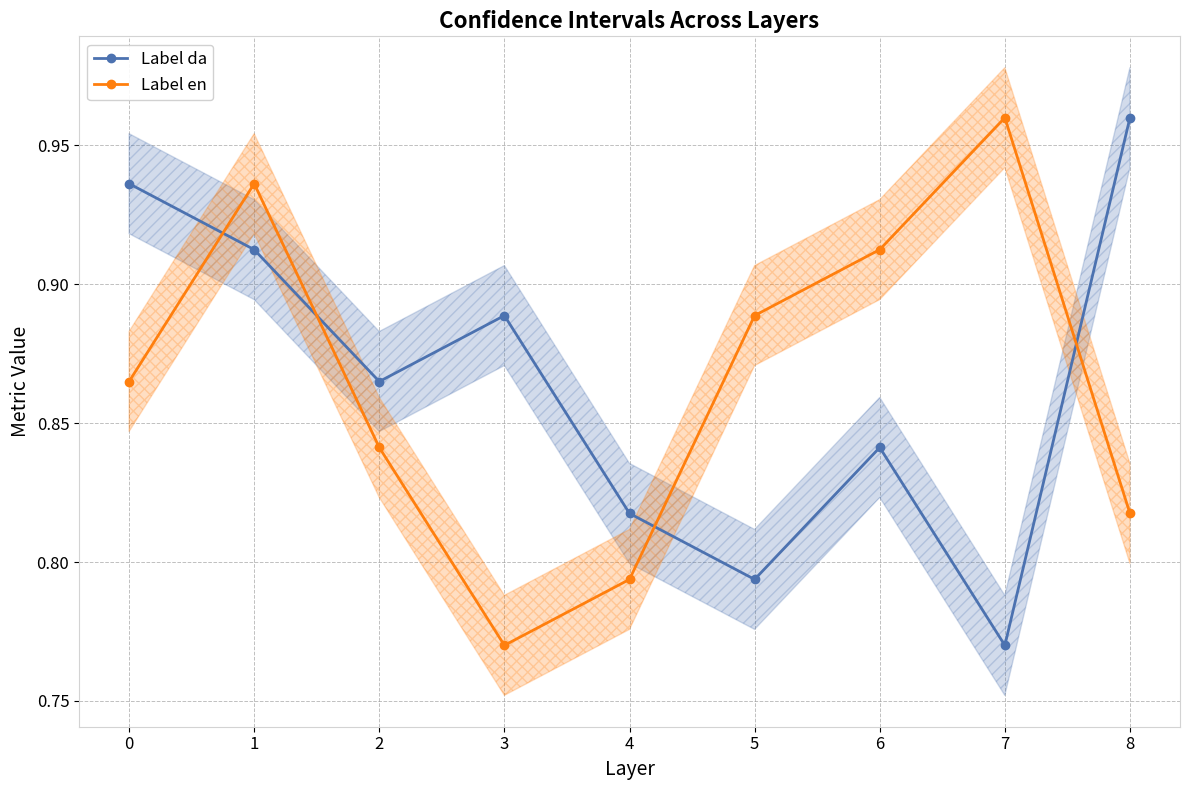

In Label da, how many points are higher than both neighbors (excluding endpoints)?

2